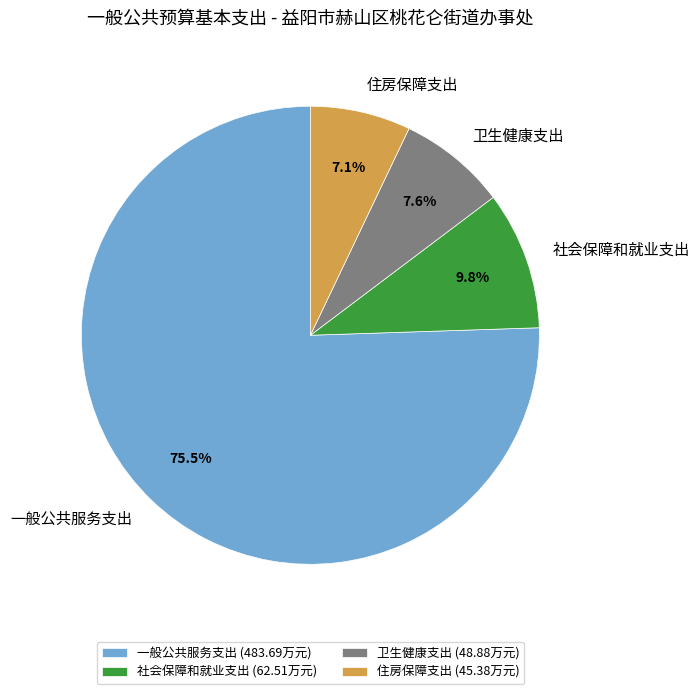

Which has a higher value, 社会保障和就业支出 or 住房保障支出?

社会保障和就业支出